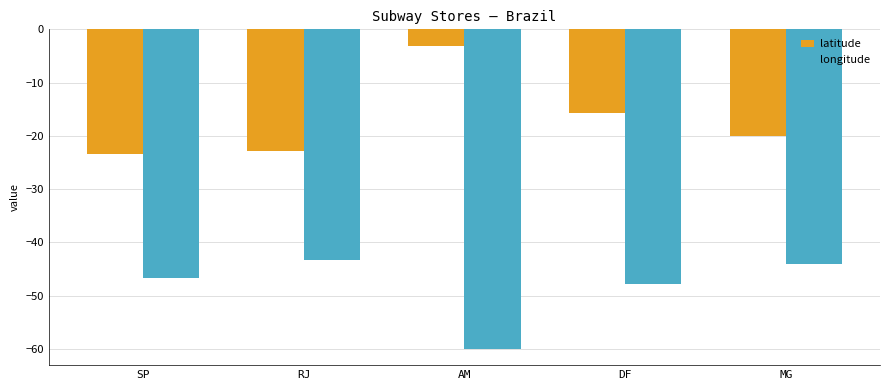

Reading left to right, what are all the values shown in this chart?

latitude: SP=-23.5	RJ=-22.8	AM=-3.1	DF=-15.8	MG=-19.9
longitude: SP=-46.7	RJ=-43.3	AM=-60.0	DF=-47.9	MG=-44.0